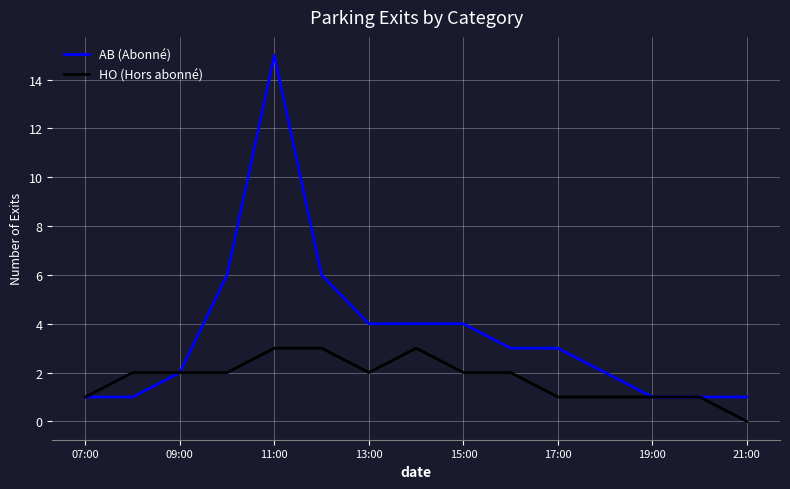

Rank the series by their maximum value, from highest to lowest.

AB (Abonné), HO (Hors abonné)